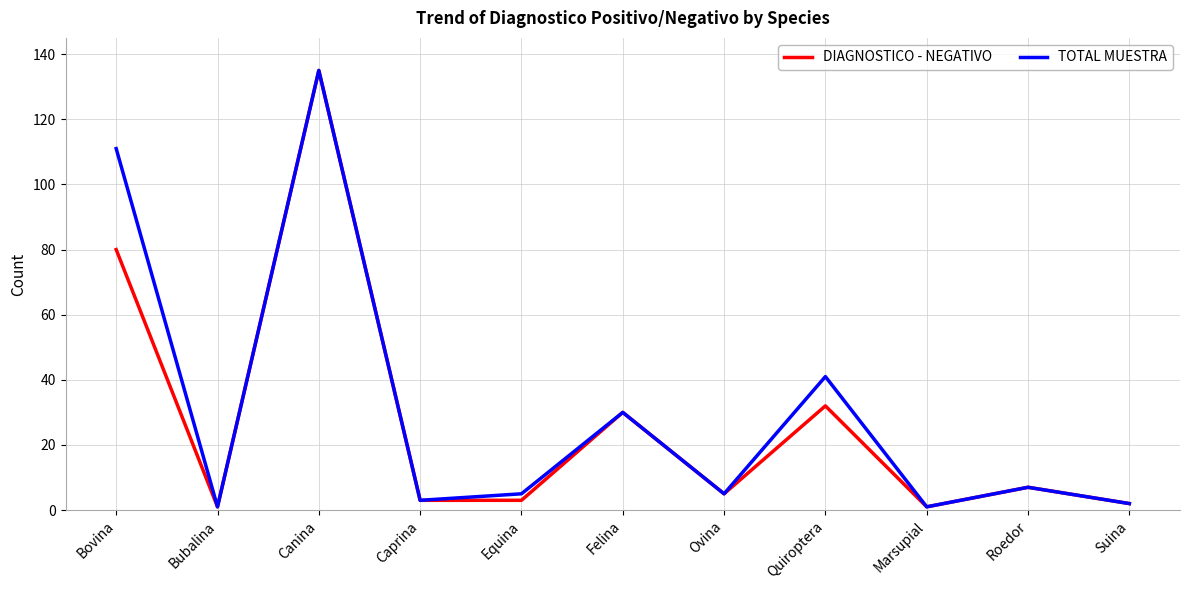

The value of DIAGNOSTICO - NEGATIVO at Bovina is 123. True or false?

False